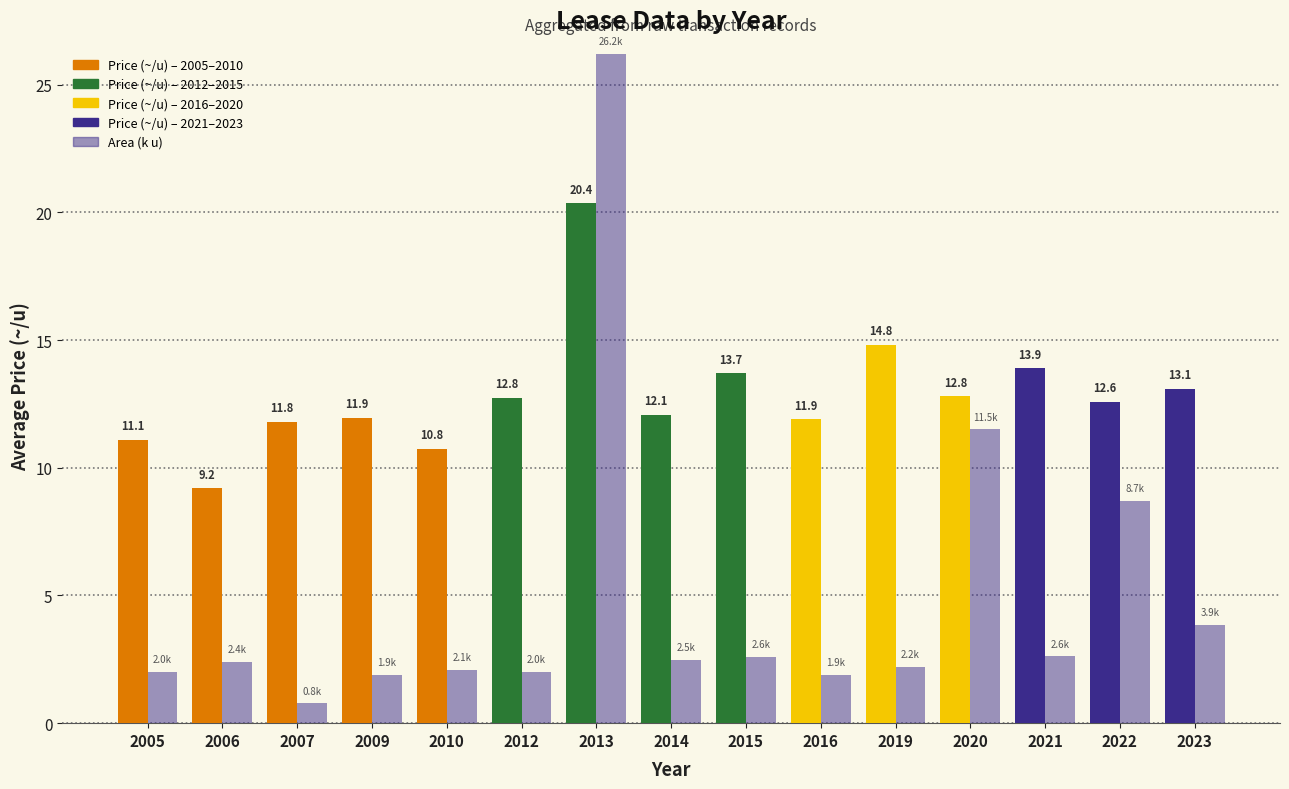

Are the bars horizontal?

No